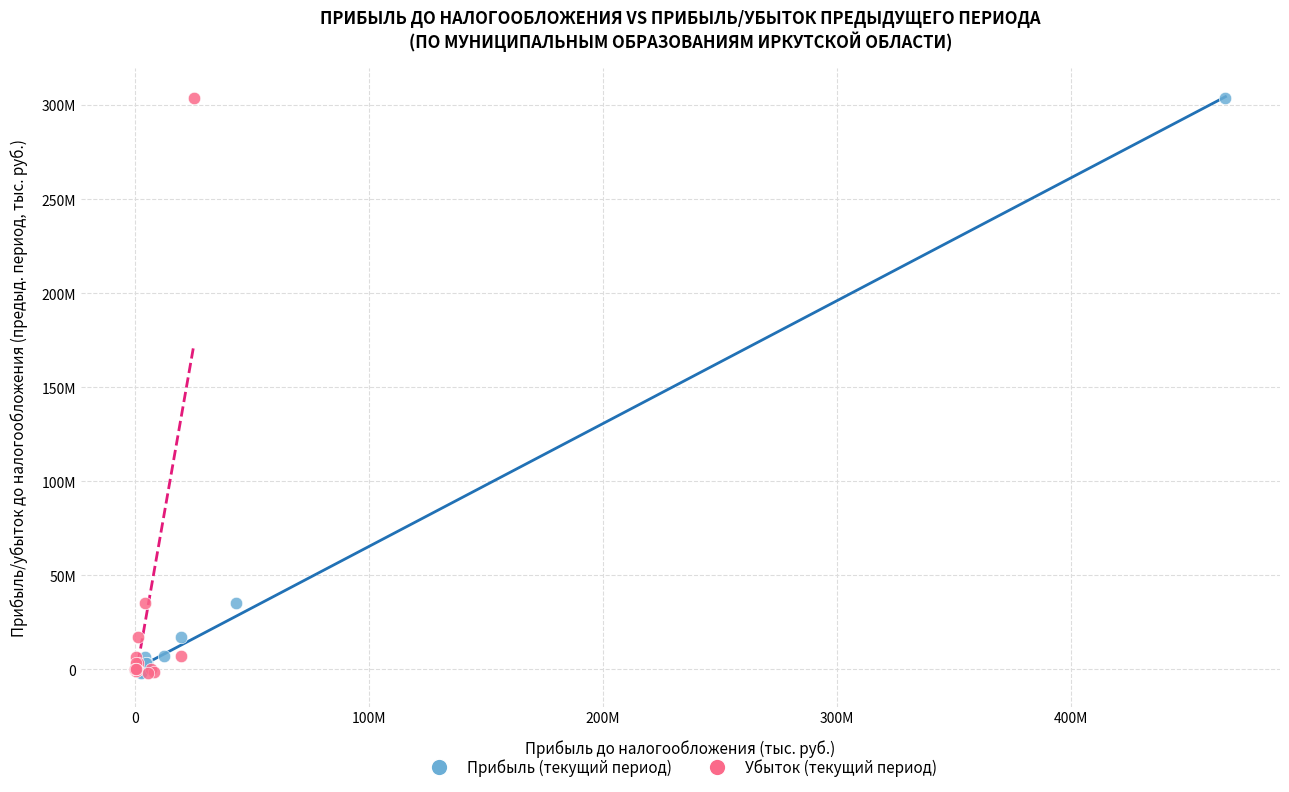

What are all the series names shown in the legend?

Прибыль (текущий период), Убыток (текущий период)